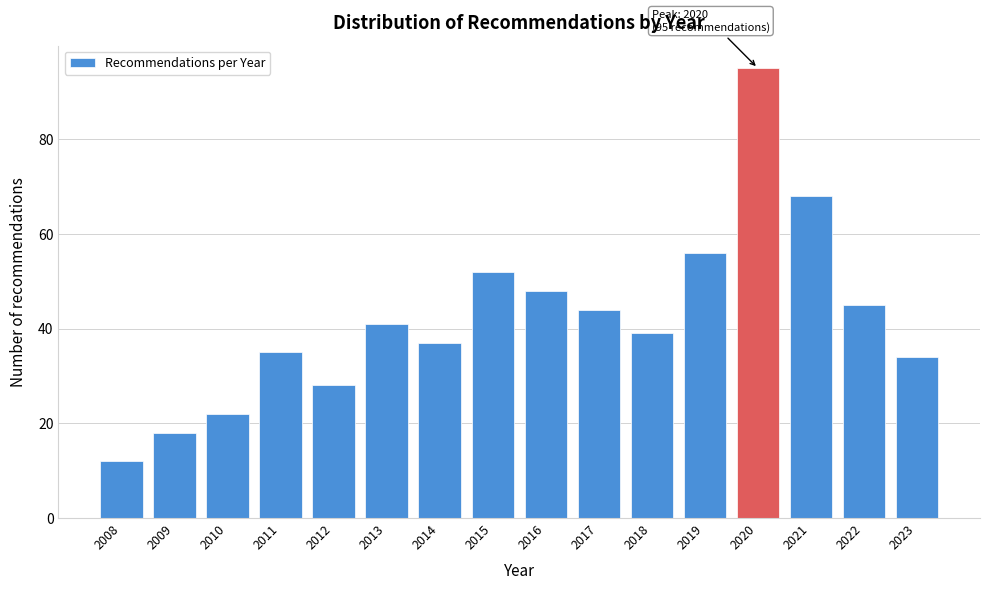

Reading left to right, transcribe all the data shown in this chart.

2008=12	2009=18	2010=22	2011=35	2012=28	2013=41	2014=37	2015=52	2016=48	2017=44	2018=39	2019=56	2020=95	2021=68	2022=45	2023=34